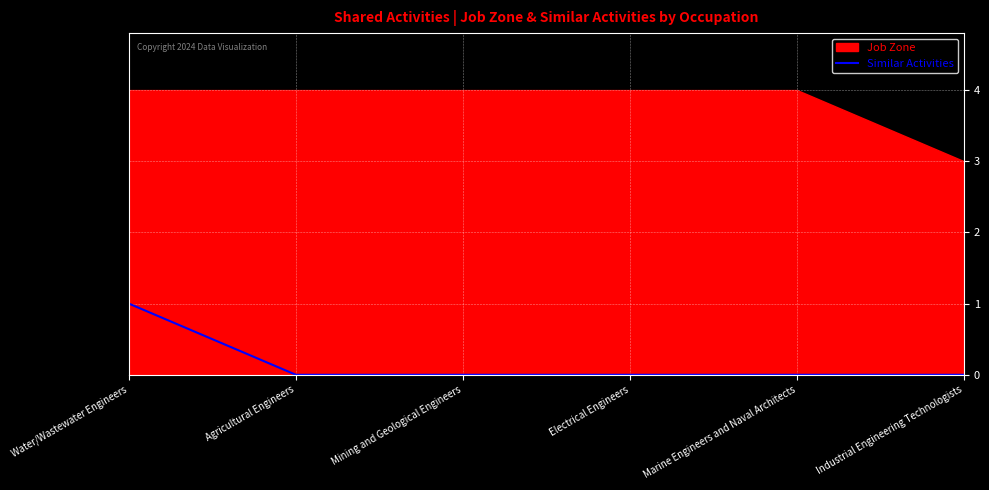

The Similar Activities series shows 0 at Water/Wastewater Engineers. True or false?

False